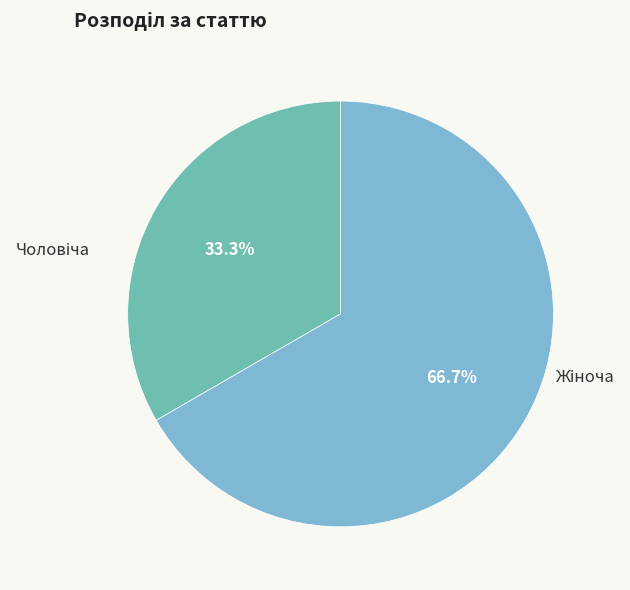

Is there a majority slice in this chart?

Yes